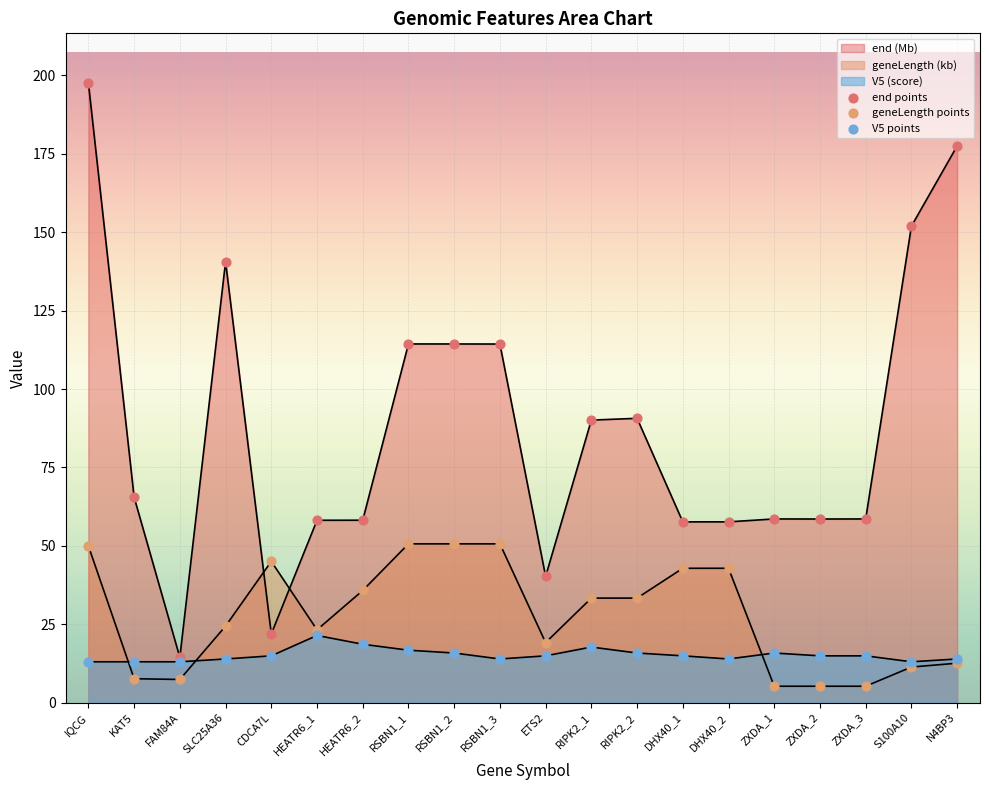

What is the total value across all series at S100A10?

176.3